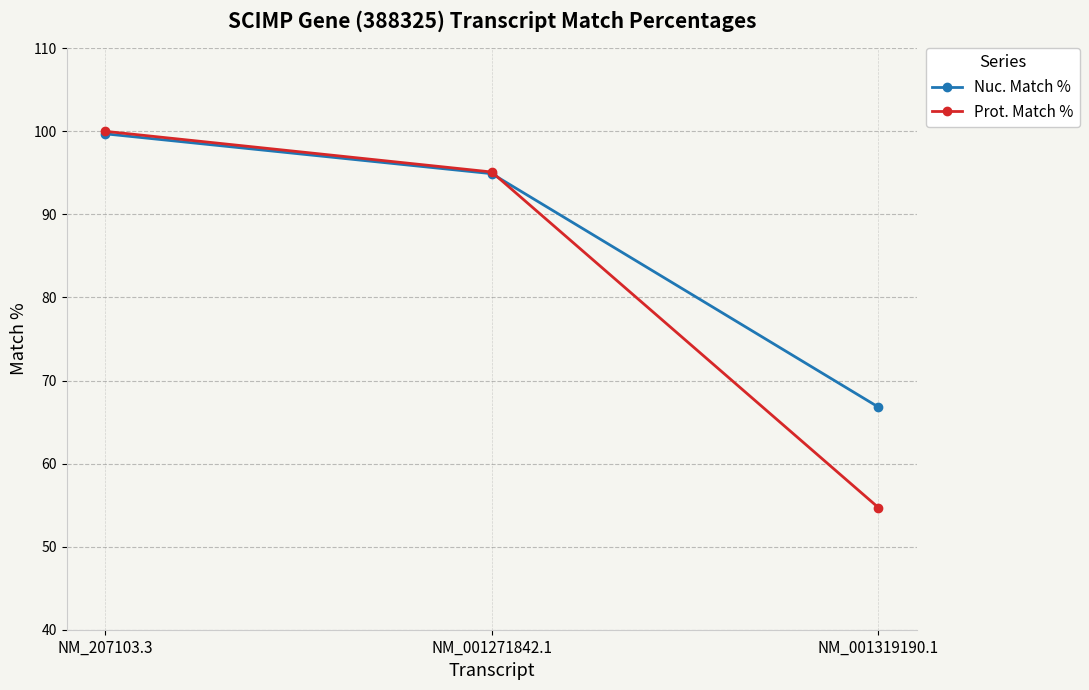

What is the label of the 2nd point from the left?

NM_001271842.1